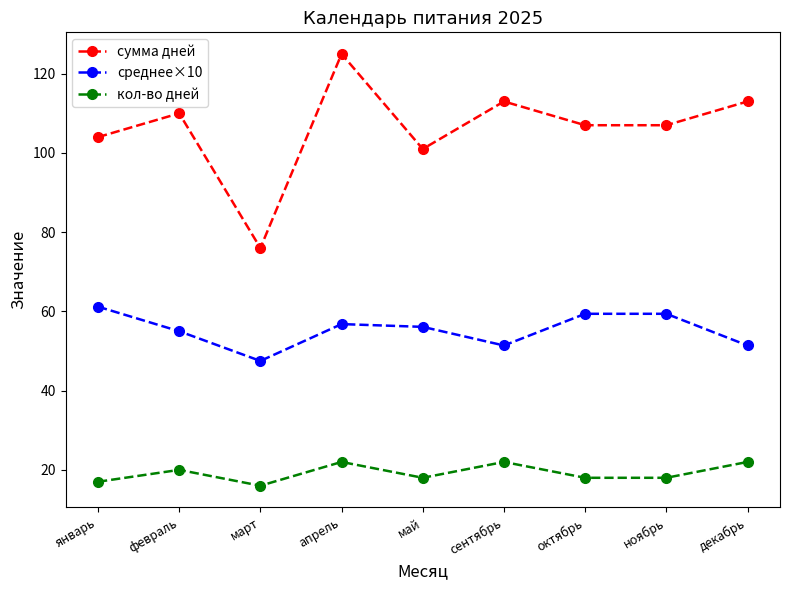

True or false: кол-во дней and среднее×10 cross at least once.

False